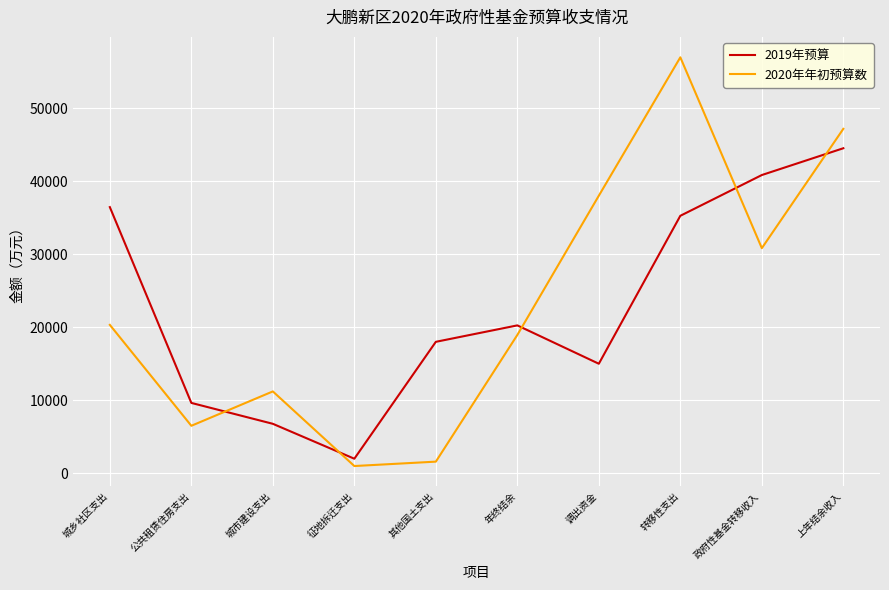

Which series has the largest range (max minus min)?

2020年年初预算数